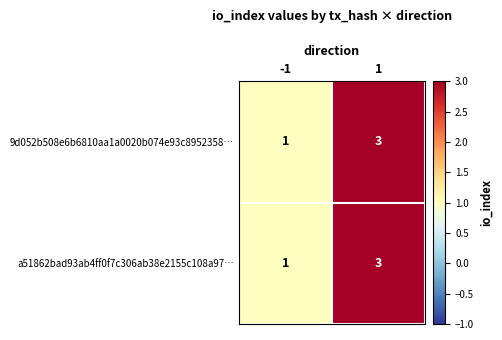

What is the sum of the 9d052b508e6b6810aa1a0020b074e93c8952358… values at -1 and 1?

4